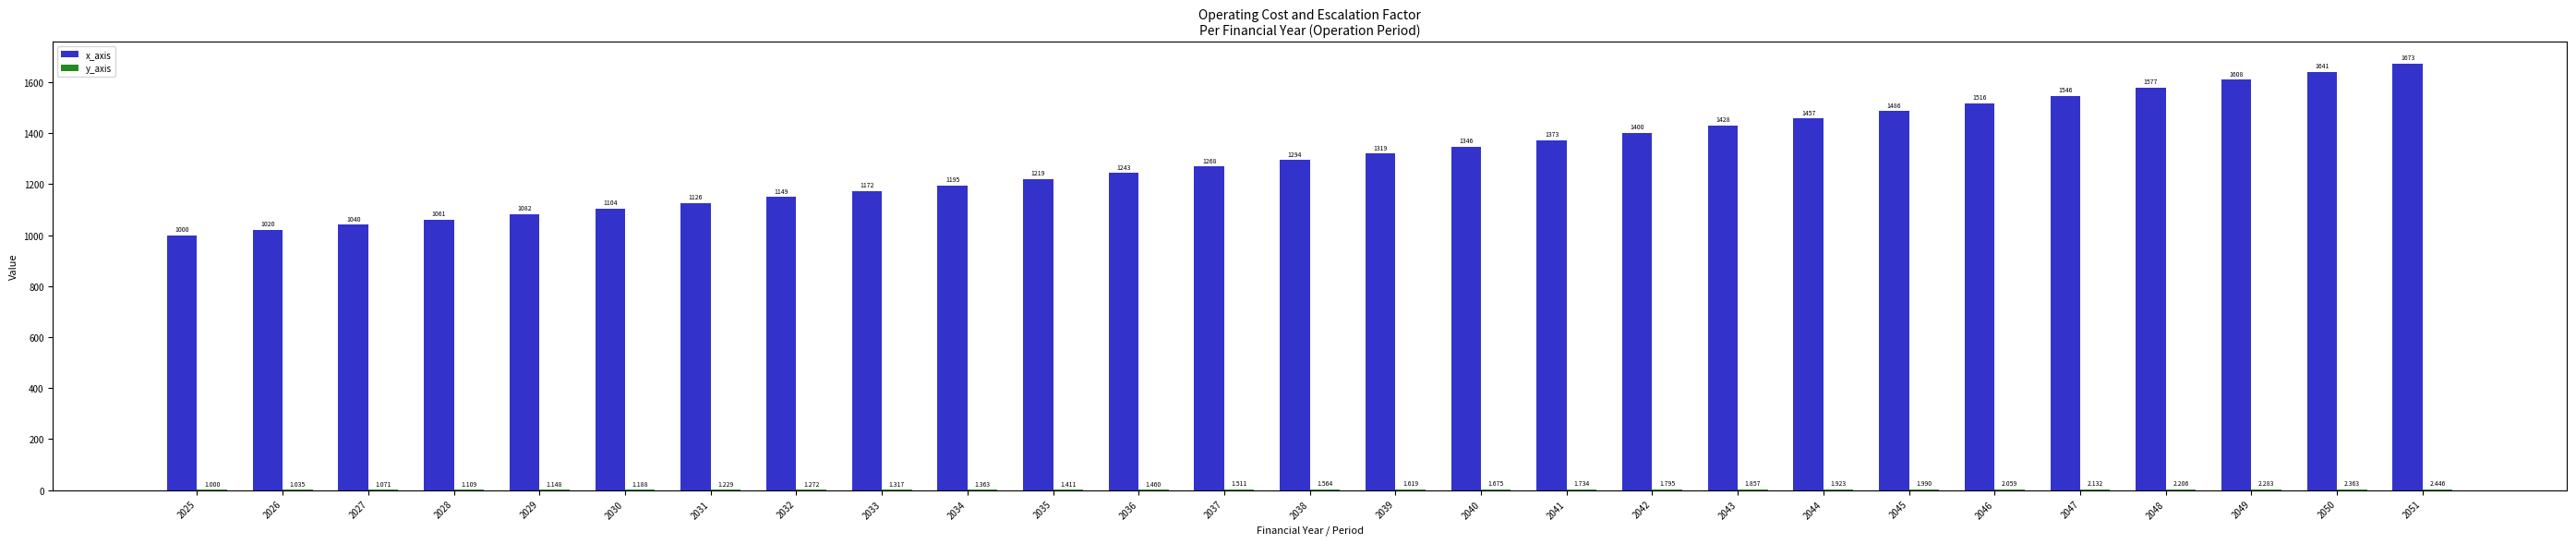

Between 2032 and 2034, which series saw the biggest shift?

x_axis